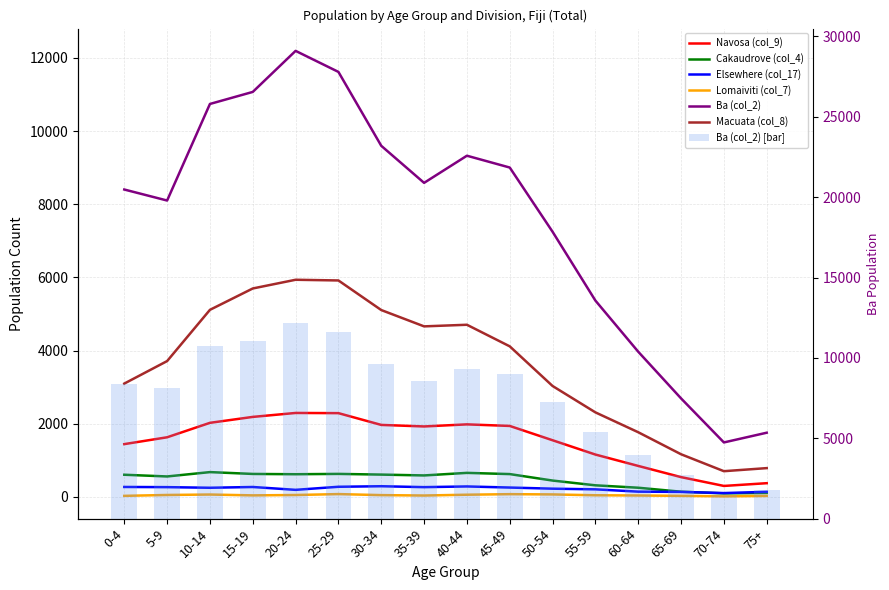

What is the label of the 13th bar from the right?

15-19